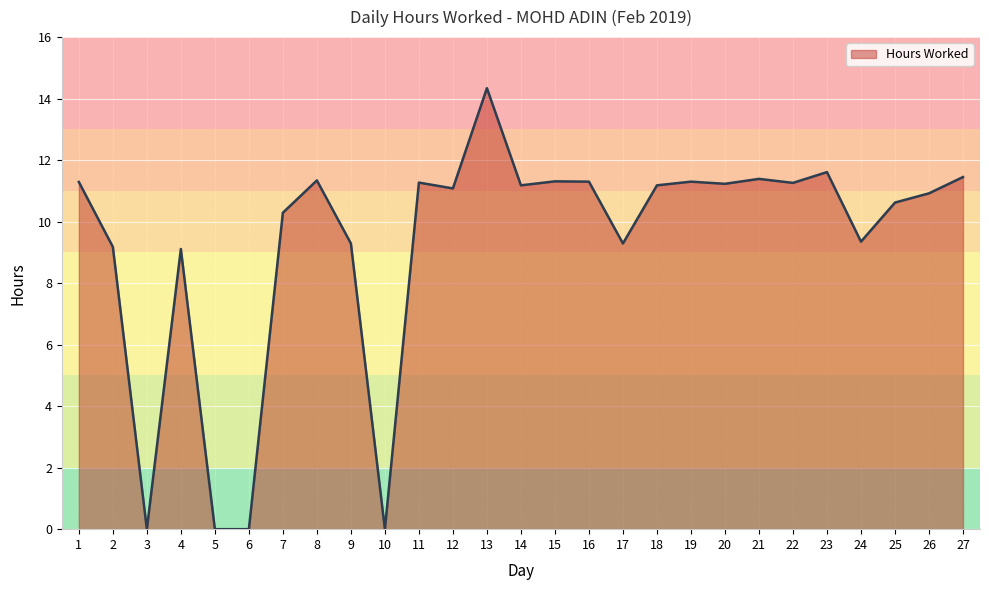

What is the change in value from 15 to 24?

-2.0